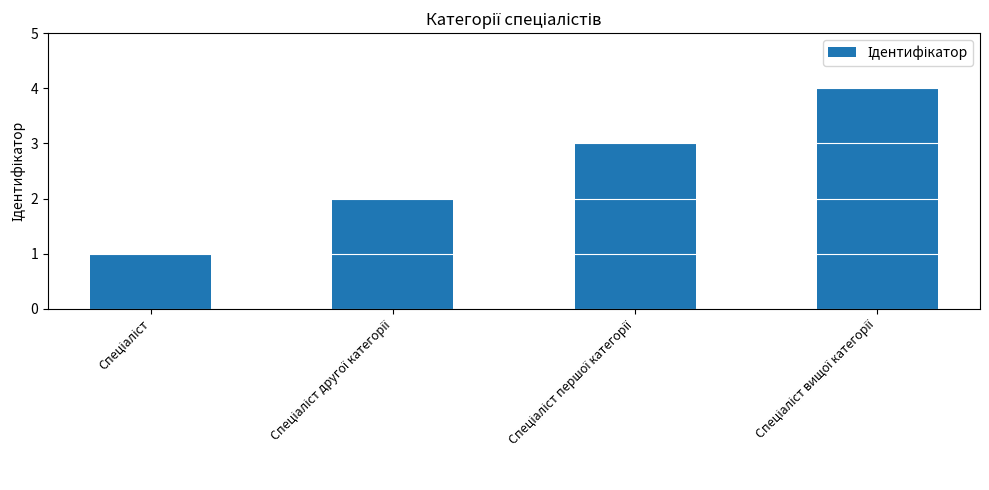

What is the greatest value displayed?

4